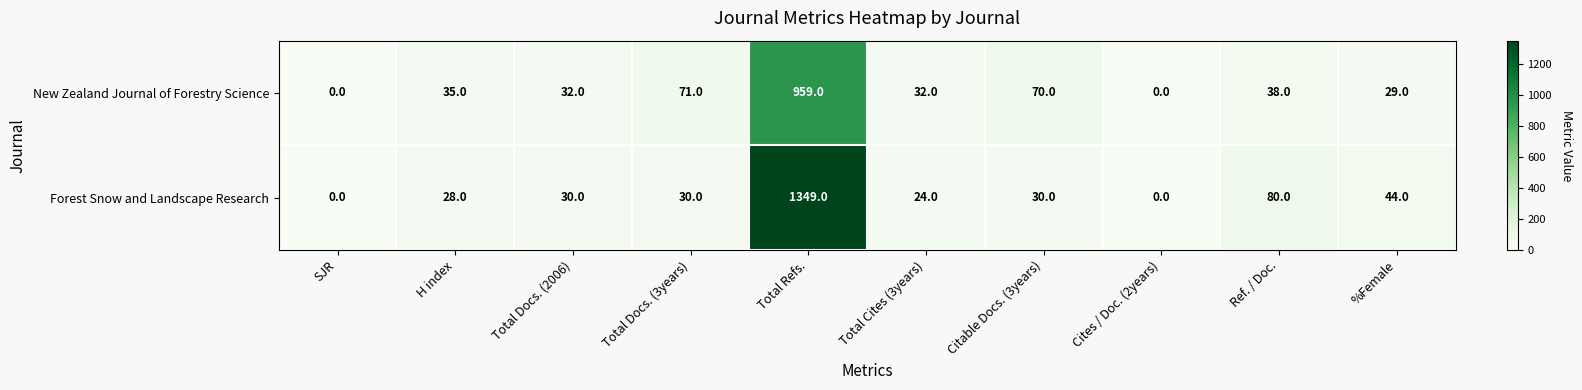

What is the total value across all series at Total Docs. (2006)?

62